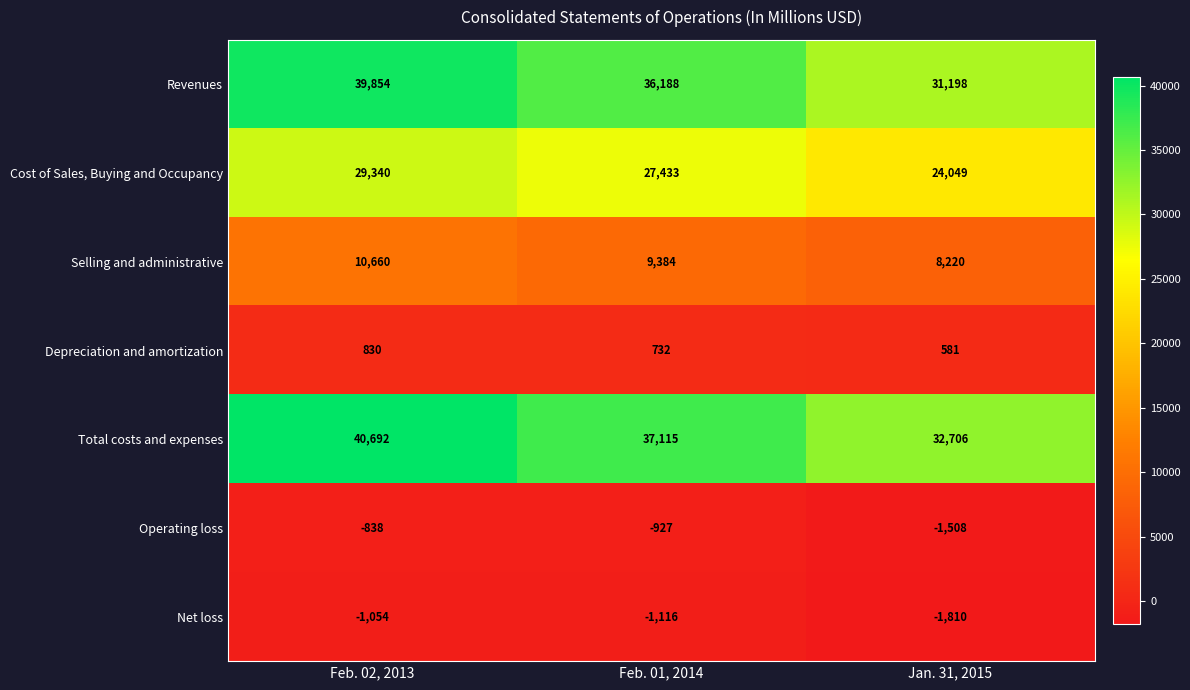

What is the sum of all Net loss values?

-3980